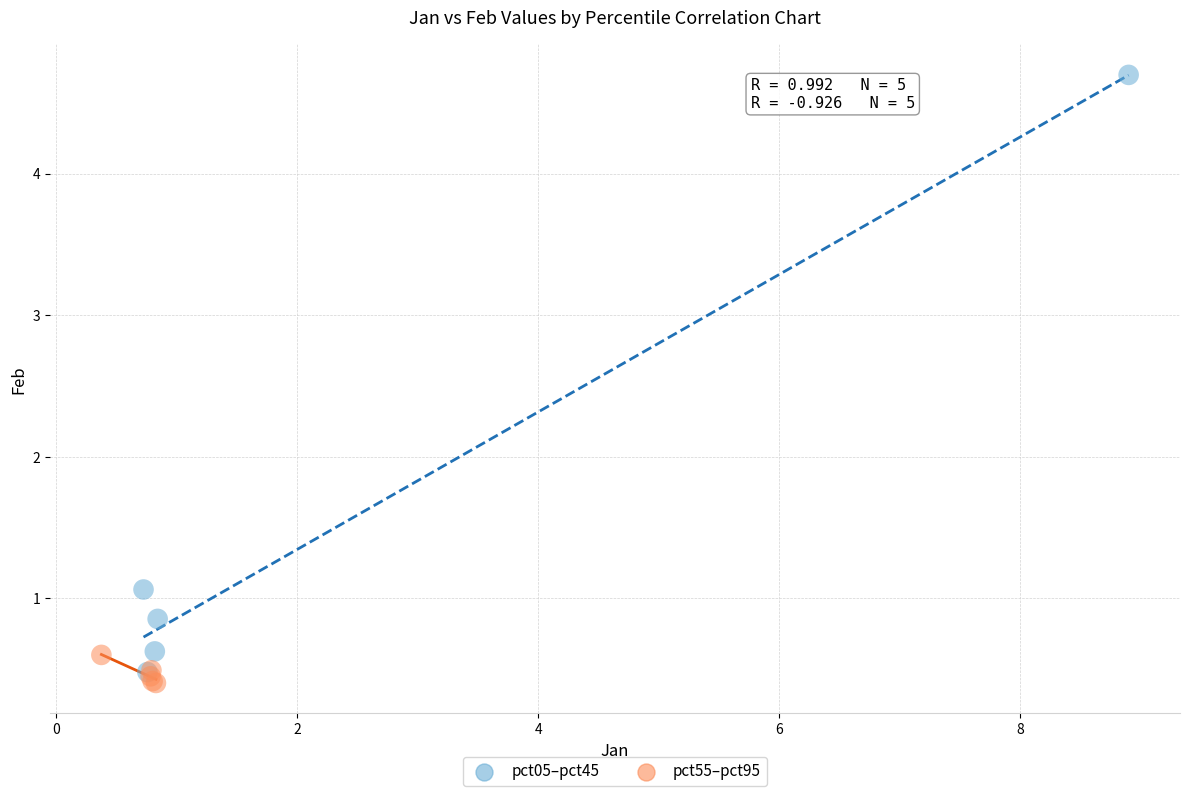

Which series reaches the maximum Y coordinate?

pct05–pct45